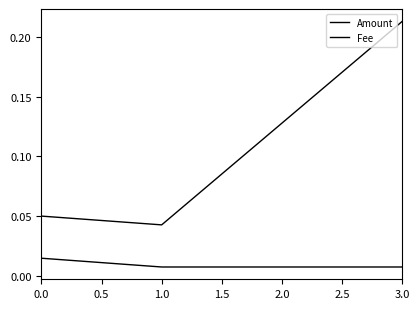

How many lines are shown in the chart?

2